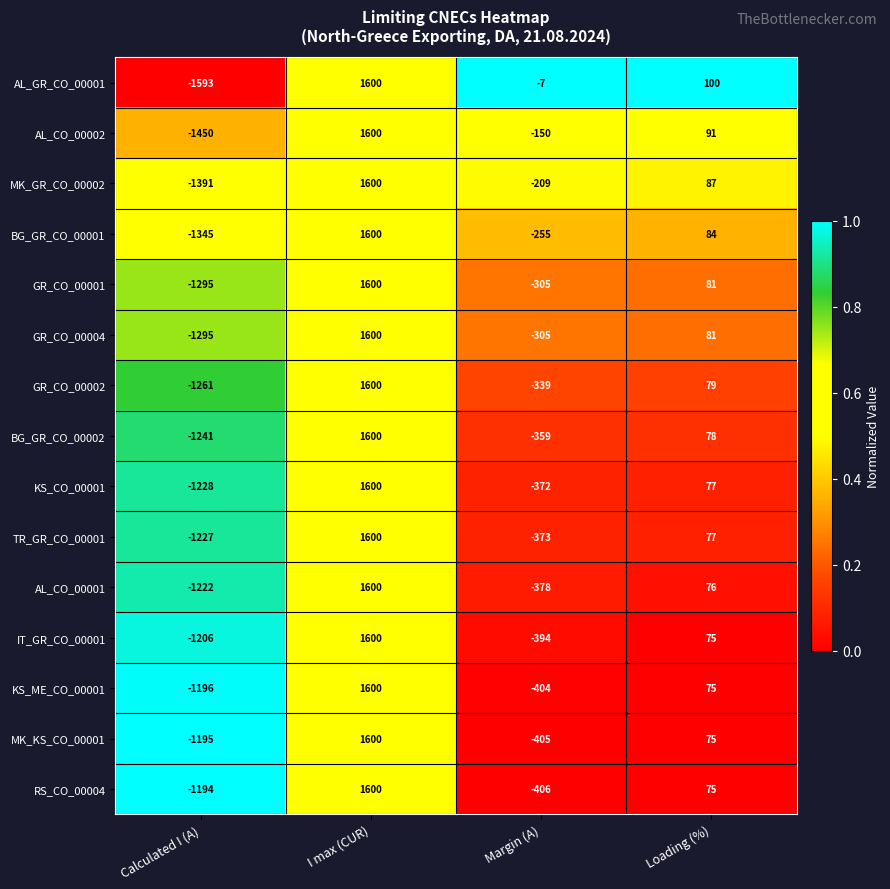

Which label corresponds to the smallest value in the chart?

Calculated I (A)